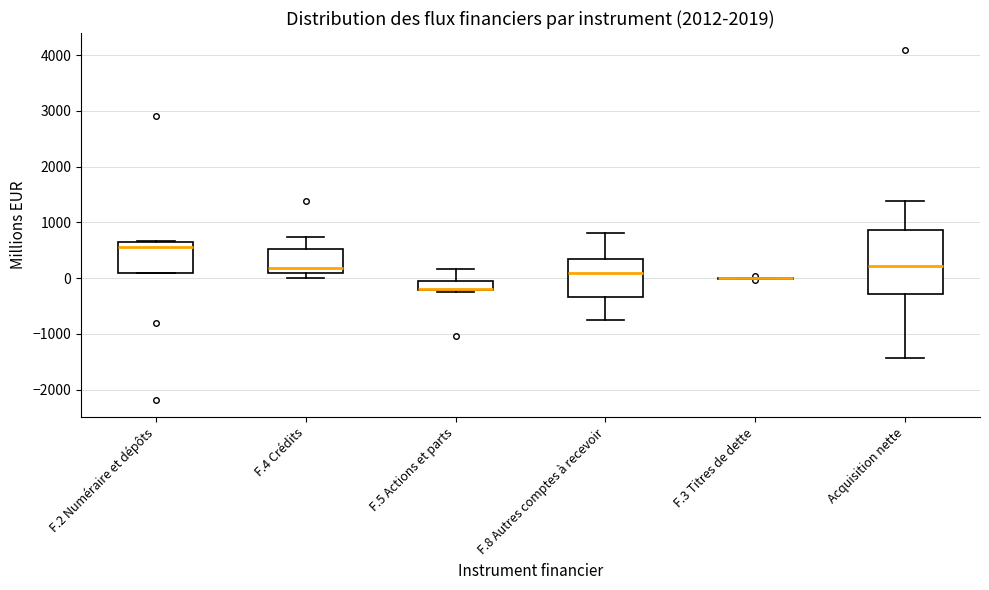

Reading left to right, transcribe this box plot: for each box, give where its median line is, the range the box spans, and where its two whiskers end, as read against the y-axis. The values are not printed on the chart, so give them approximately, as read against the axis.

F.2 Numéraire et dépôts: median 600 (just below the box's upper edge), box 100 to 600, whiskers 100 to 700
F.4 Crédits: median 200, box 100 to 500, whiskers 0 to 700
F.5 Actions et parts: median -200 (drawn on the box's lower edge), box -200 to -100, whiskers -200 to 200
F.8 Autres comptes à recevoir: median 100, box -300 to 300, whiskers -700 to 800
F.3 Titres de dette: box collapsed to a line at 0, whiskers 0 to 0
Acquisition nette: median 200, box -300 to 900, whiskers -1400 to 1400